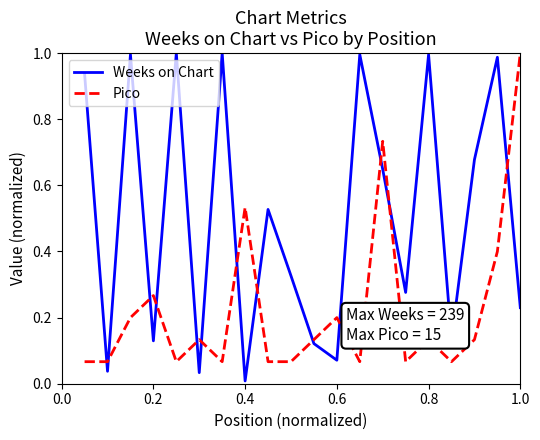

After their last crossing, which series has the higher values: Pico or Weeks on Chart?

Pico